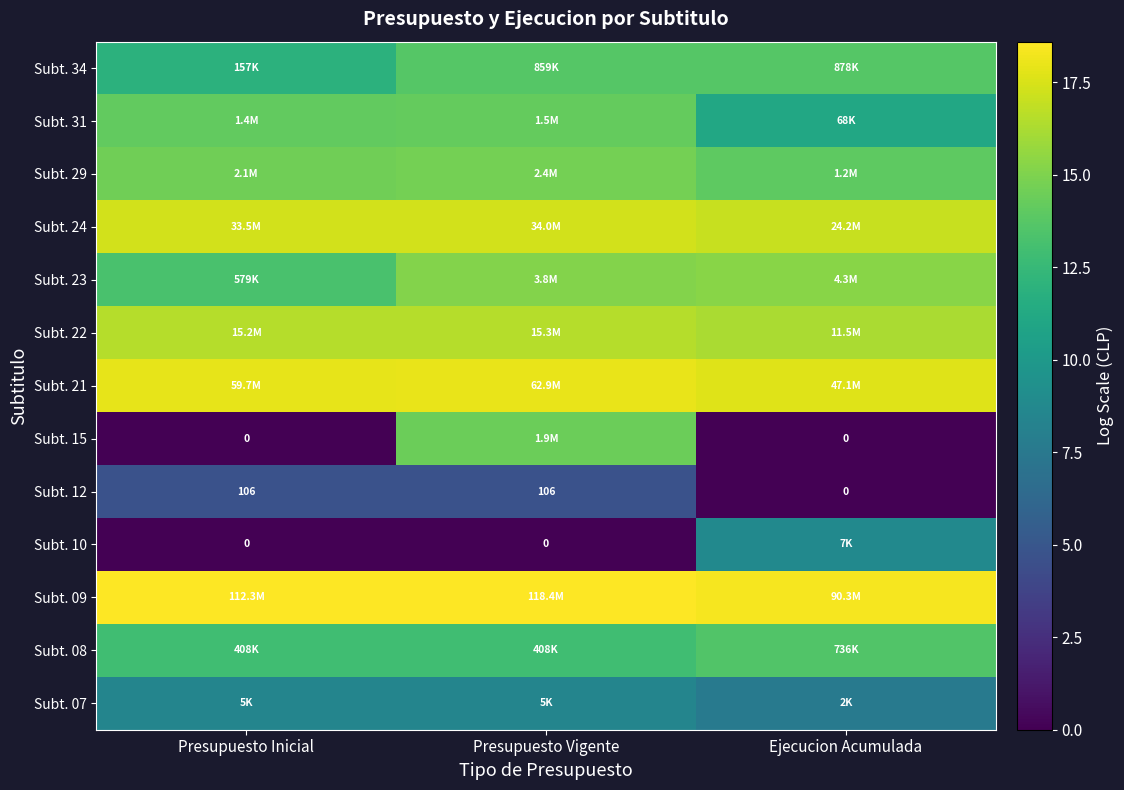

Which category has the lowest value across all series?

Presupuesto Inicial